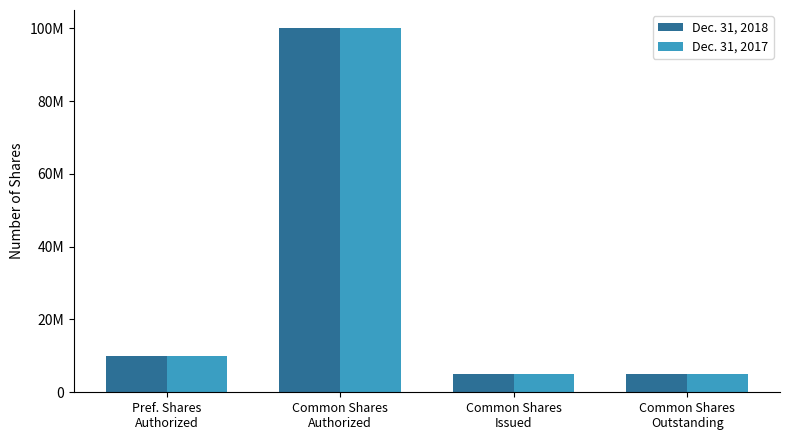

What are all the series names shown in the legend?

Dec. 31, 2018, Dec. 31, 2017